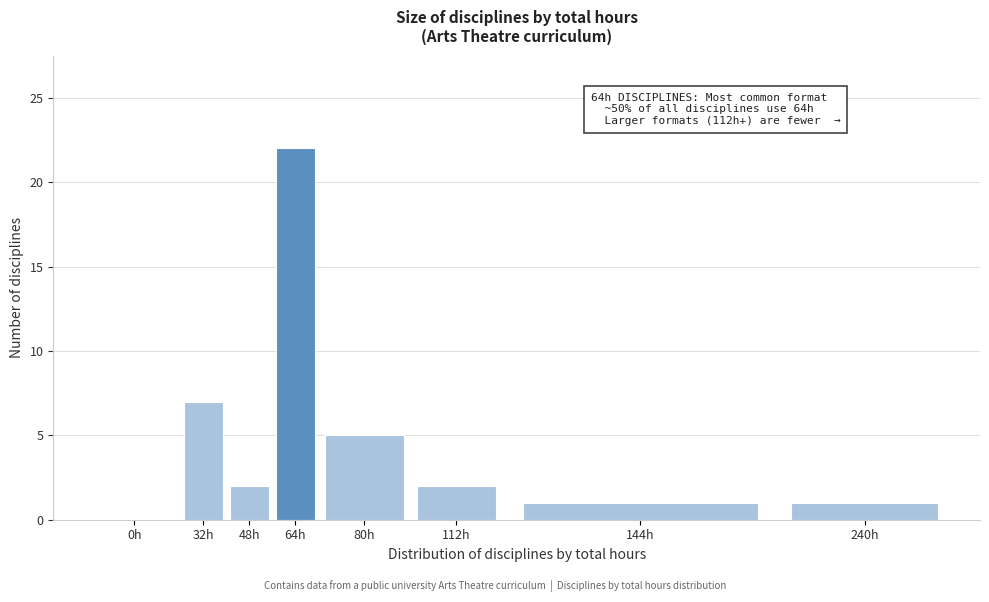

Reading right to left, transcribe all the data shown in this chart.

240h=1	144h=1	112h=2	80h=5	64h=22	48h=2	32h=7	0h=0